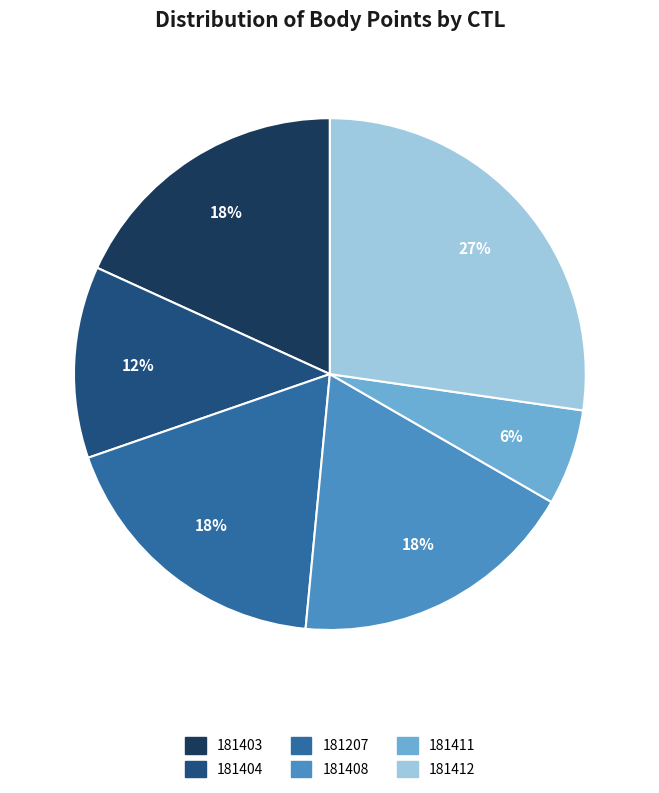

True or false: 181411 accounts for 6% of the total.

True